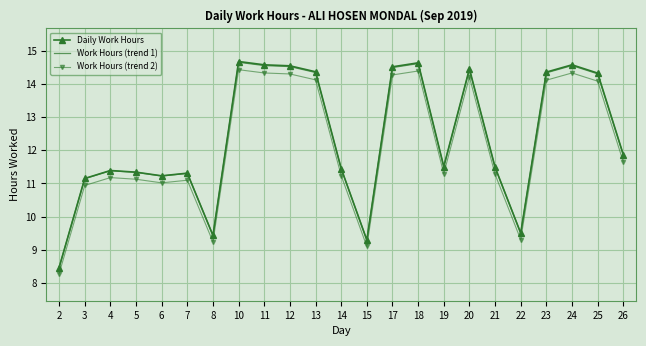

Is the value of Work Hours (trend 2) at 19 greater than the value of Work Hours (trend 1) at 21?

No